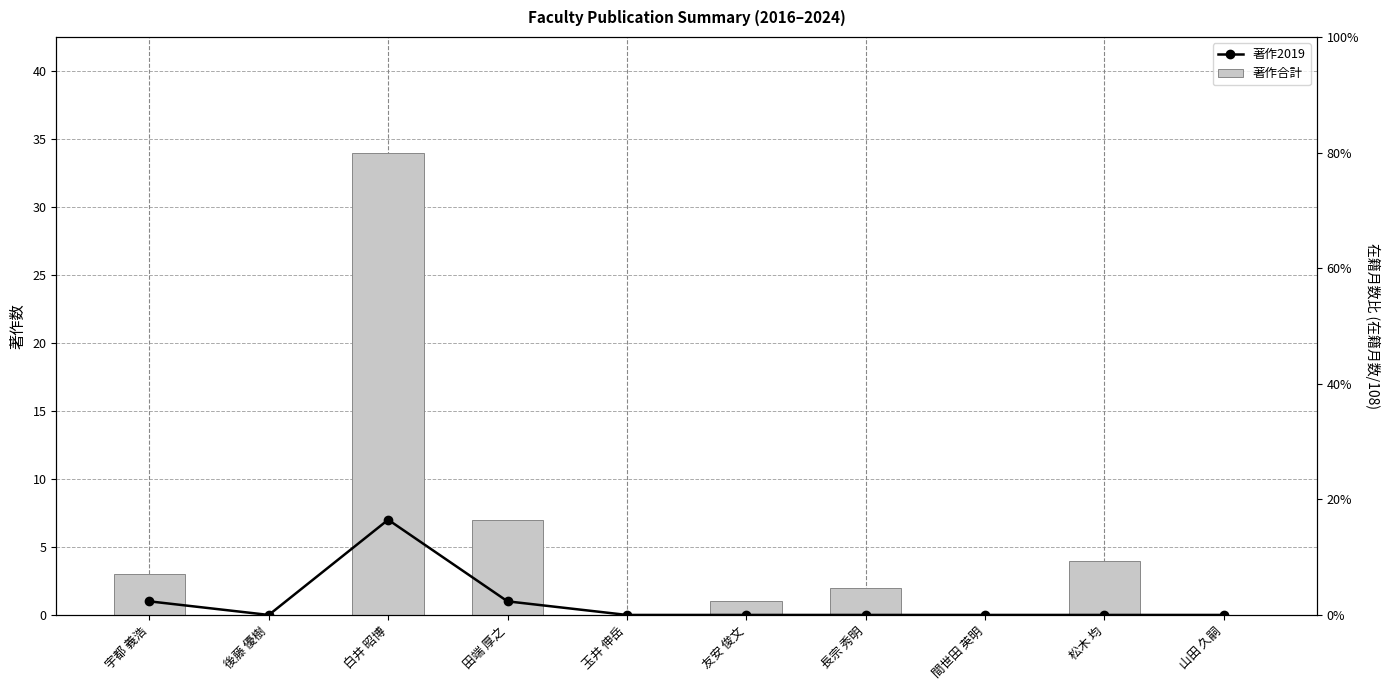

Read the 在籍月数比 value at 田端 厚之.

1.0